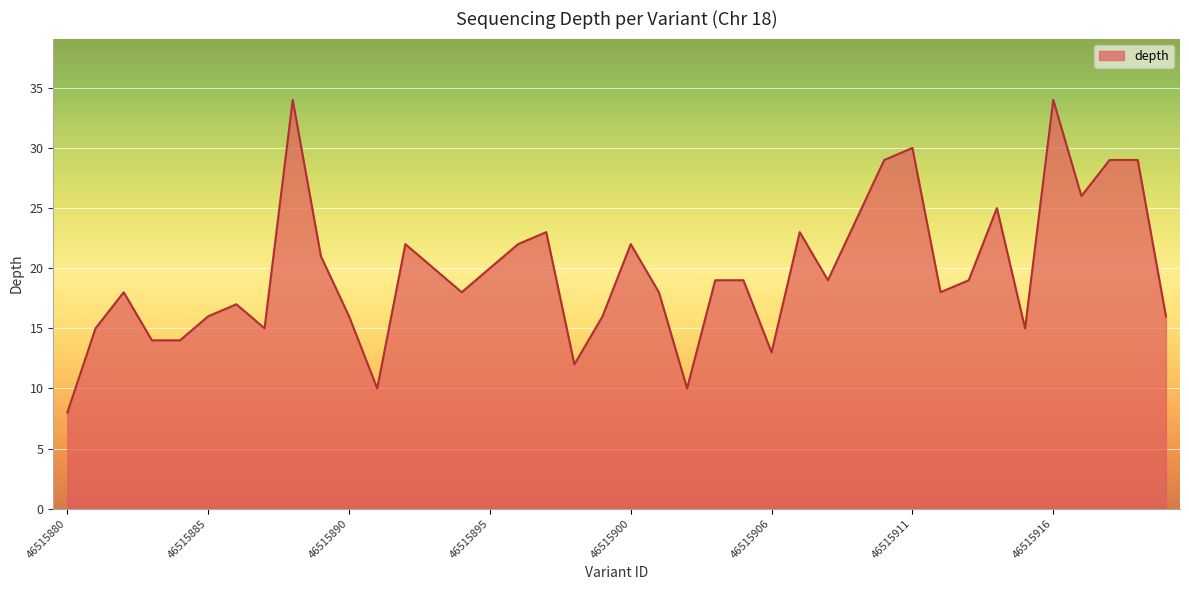

Reading left to right, list all the values displayed in this chart.

8	15	18	14	14	16	17	15	34	21	16	10	22	20	18	20	22	23	12	16	22	18	10	19	19	13	23	19	24	29	30	18	19	25	15	34	26	29	29	16